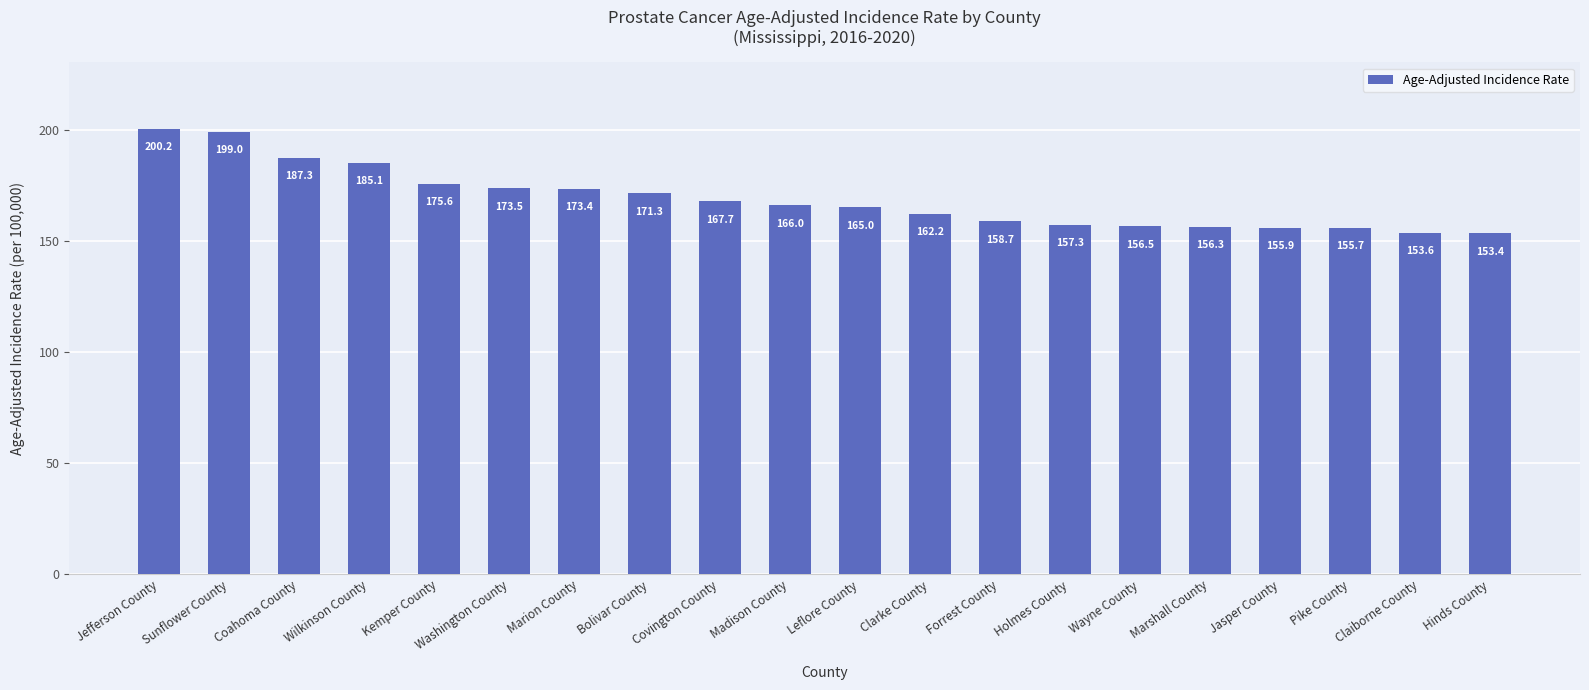

What is the greatest value displayed?

200.2